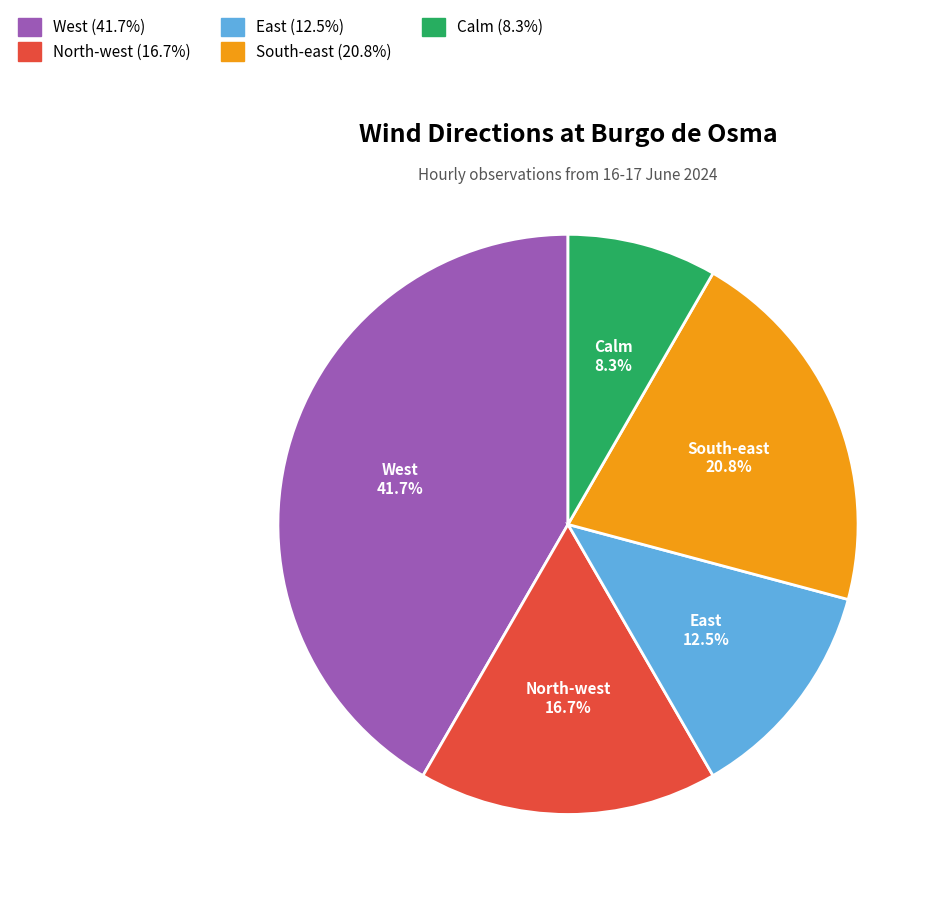

How many slices are in this pie chart?

5